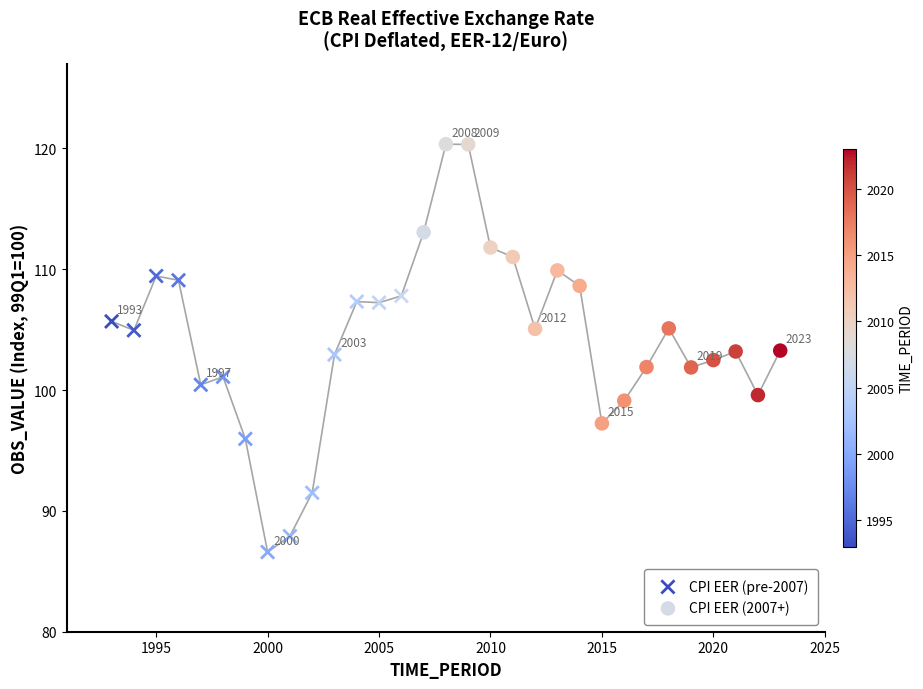

Which series reaches the minimum Y coordinate?

CPI EER (pre-2007)